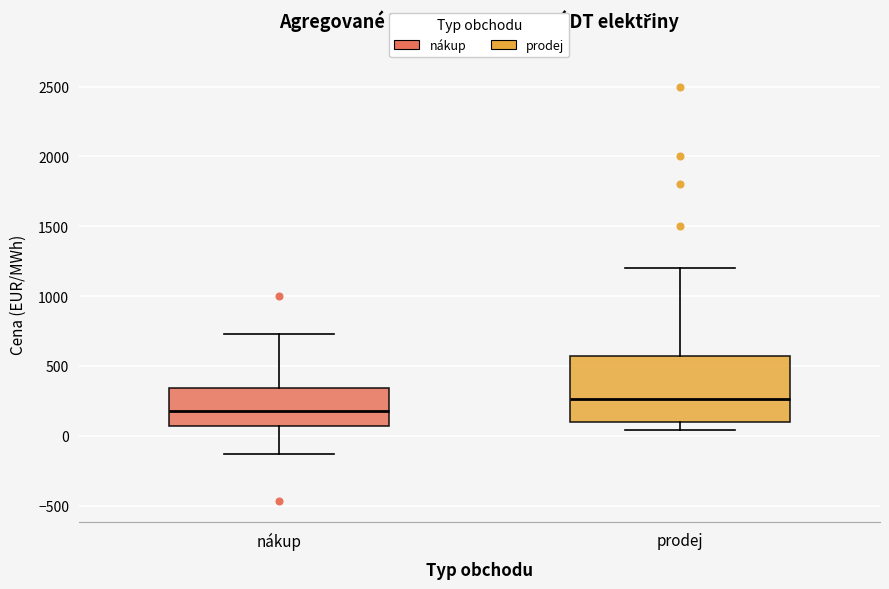

Which box's median line is the lowest?

nákup